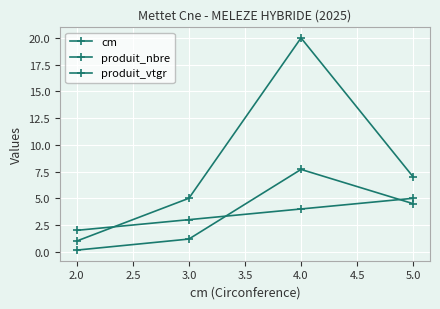

What is the difference between the maximum and minimum values in the produit_nbre series?

19.0